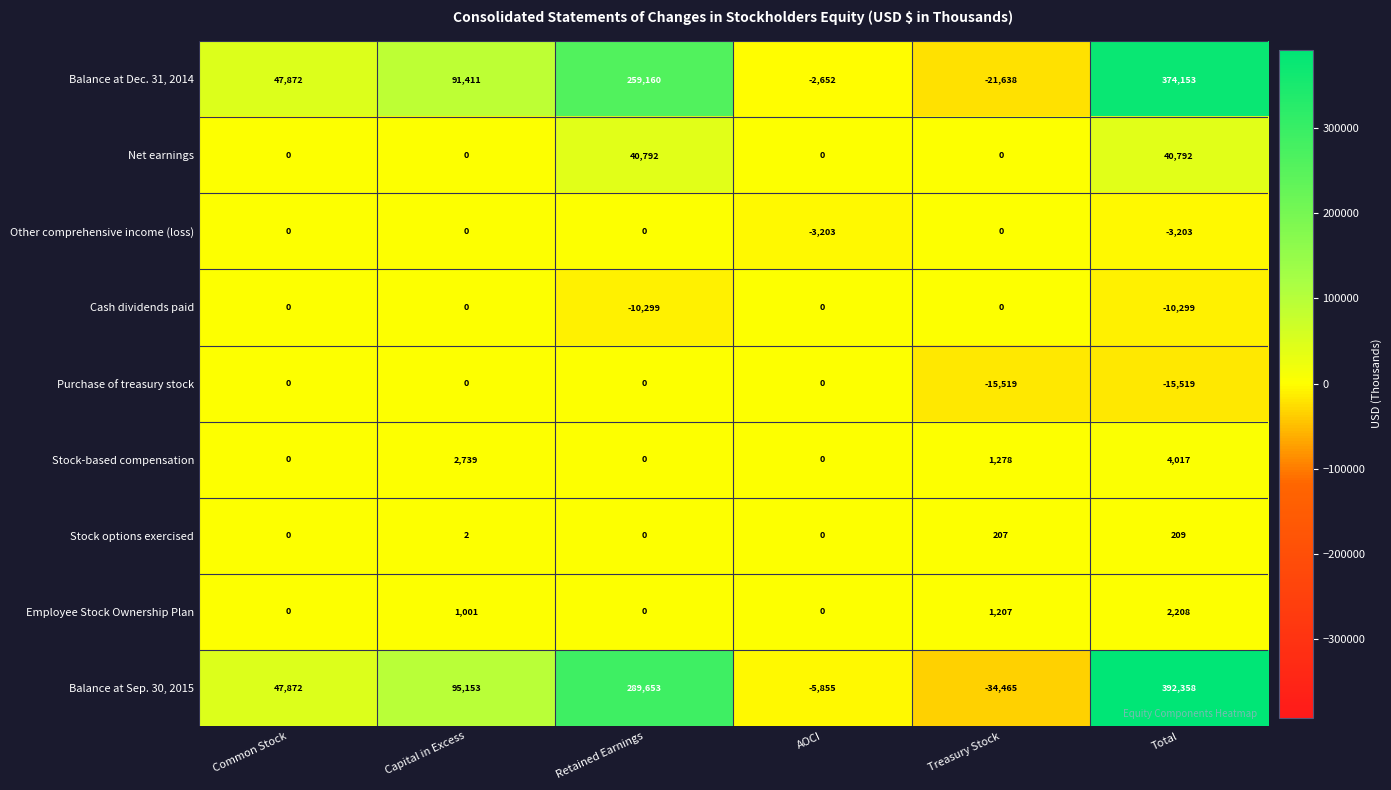

Which series has the widest spread of values?

Balance at Sep. 30, 2015